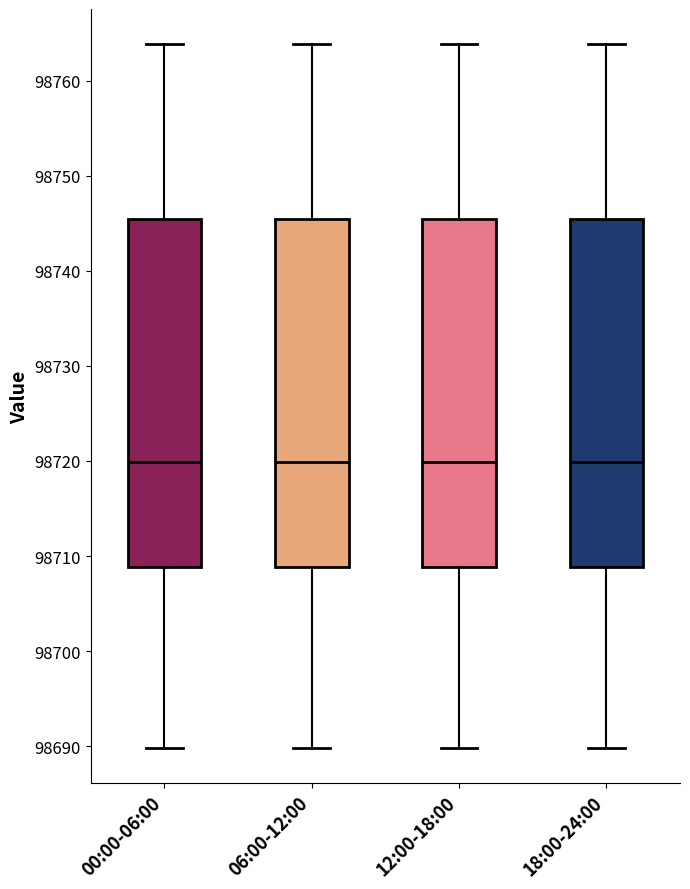

Where is the lower edge of the box for 06:00-12:00 on the y-axis? The values are not printed on the chart, so give them approximately, as read against the axis.

98709